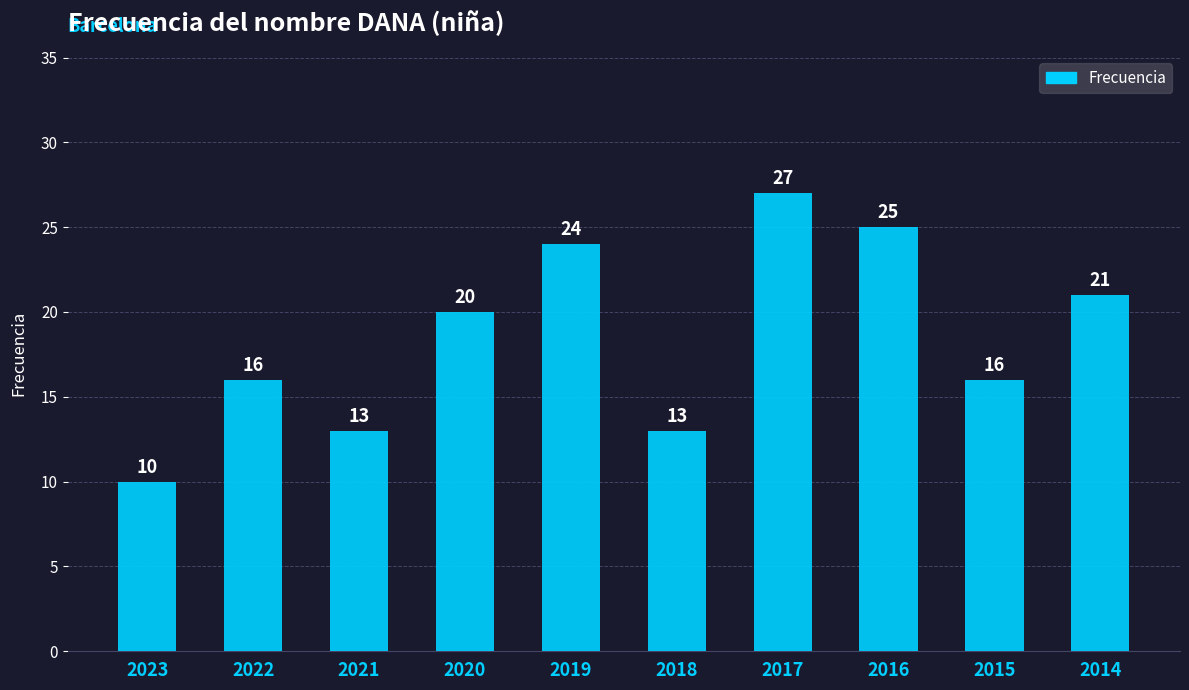

Is it true that the value at 2020 is 20?

True